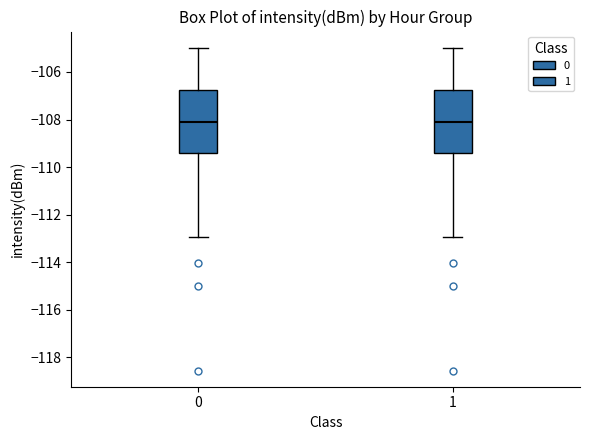

Reading left to right, transcribe this box plot: for each box, give where its median line is, the range the box spans, and where its two whiskers end, as read against the y-axis. The values are not printed on the chart, so give them approximately, as read against the axis.

0: median -108.2, box -109.4 to -106.8, whiskers -113.0 to -105.0
1: median -108.2, box -109.4 to -106.8, whiskers -113.0 to -105.0